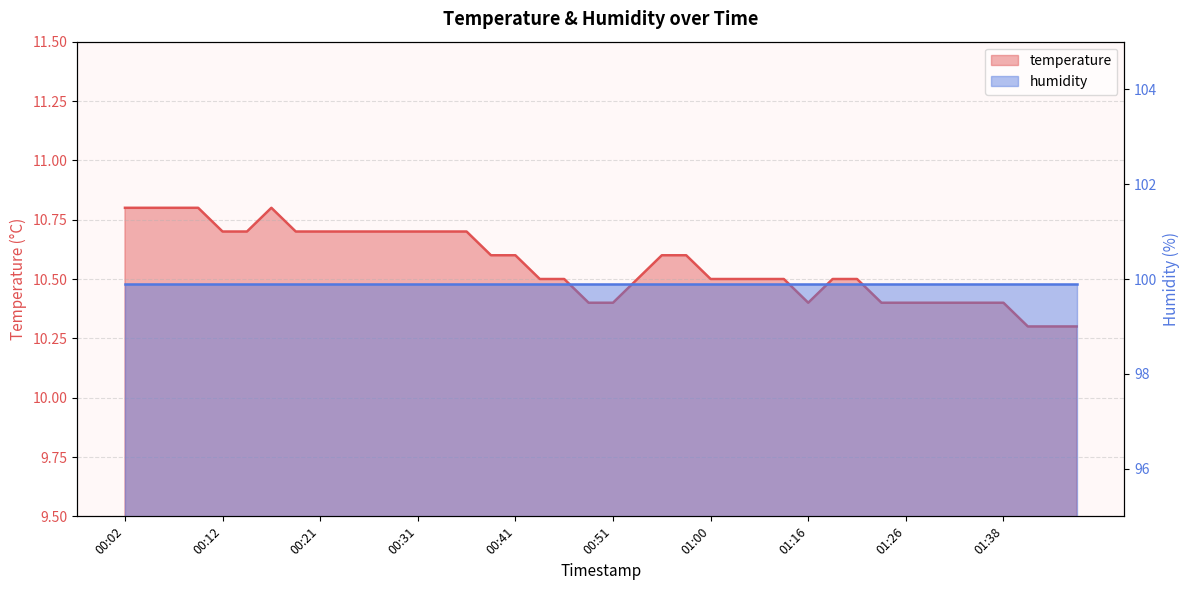

How many points are lower than both their immediate neighbors (excluding endpoints)?

1